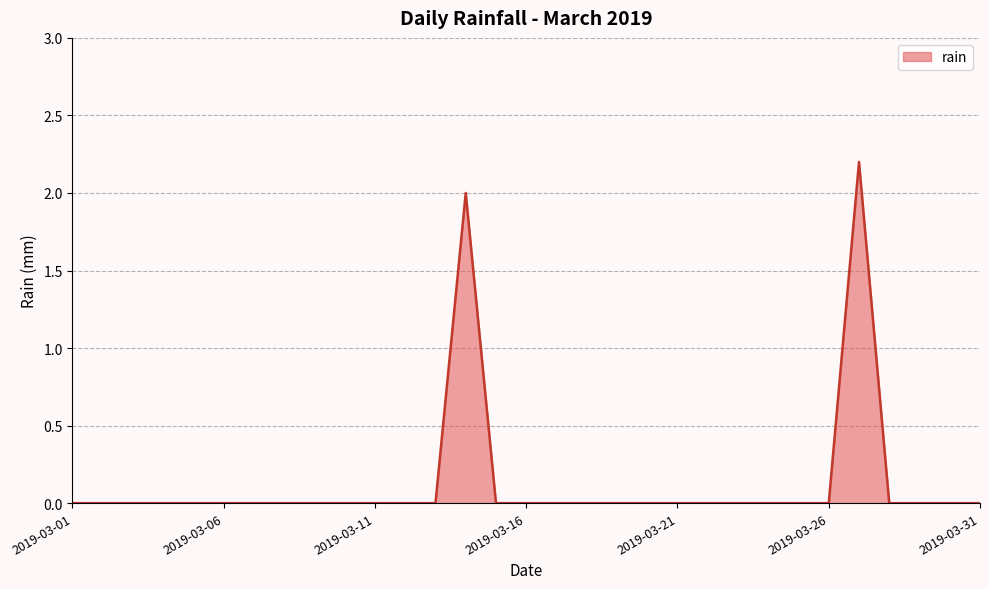

Count the values in the range 0 to 1.

29